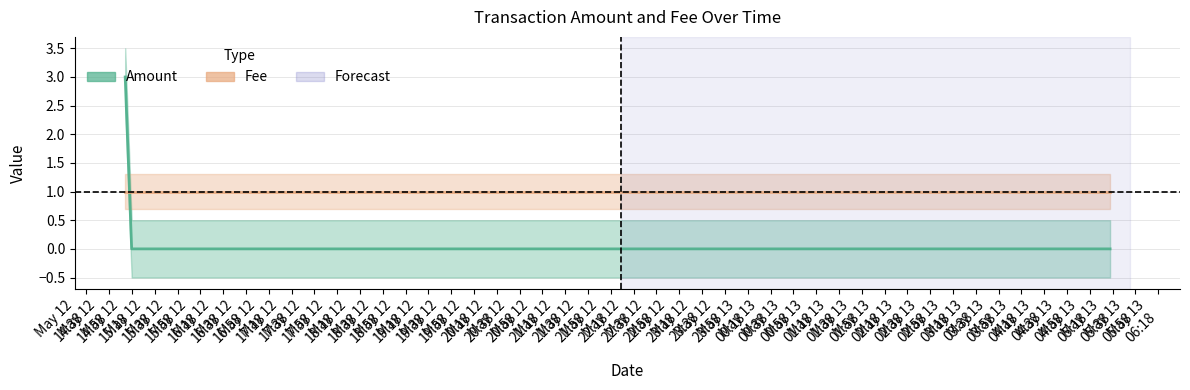

Which has a higher value, 2017-05-12 15:17:43 or 2017-05-13 05:35:49?

2017-05-12 15:17:43